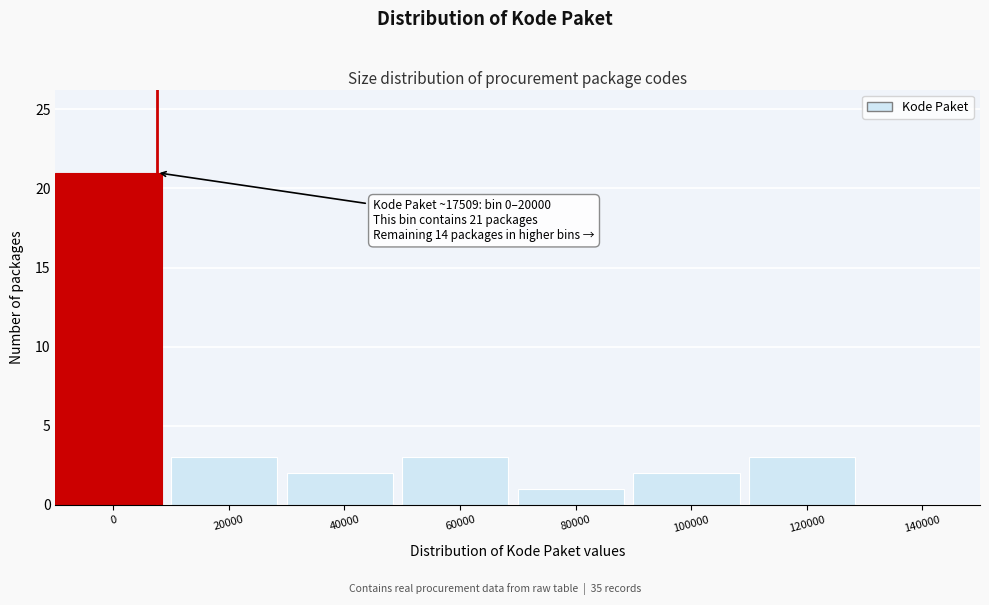

Reading left to right, list all the values displayed in this chart.

0=21	20000=3	40000=2	60000=3	80000=1	100000=2	120000=3	140000=0